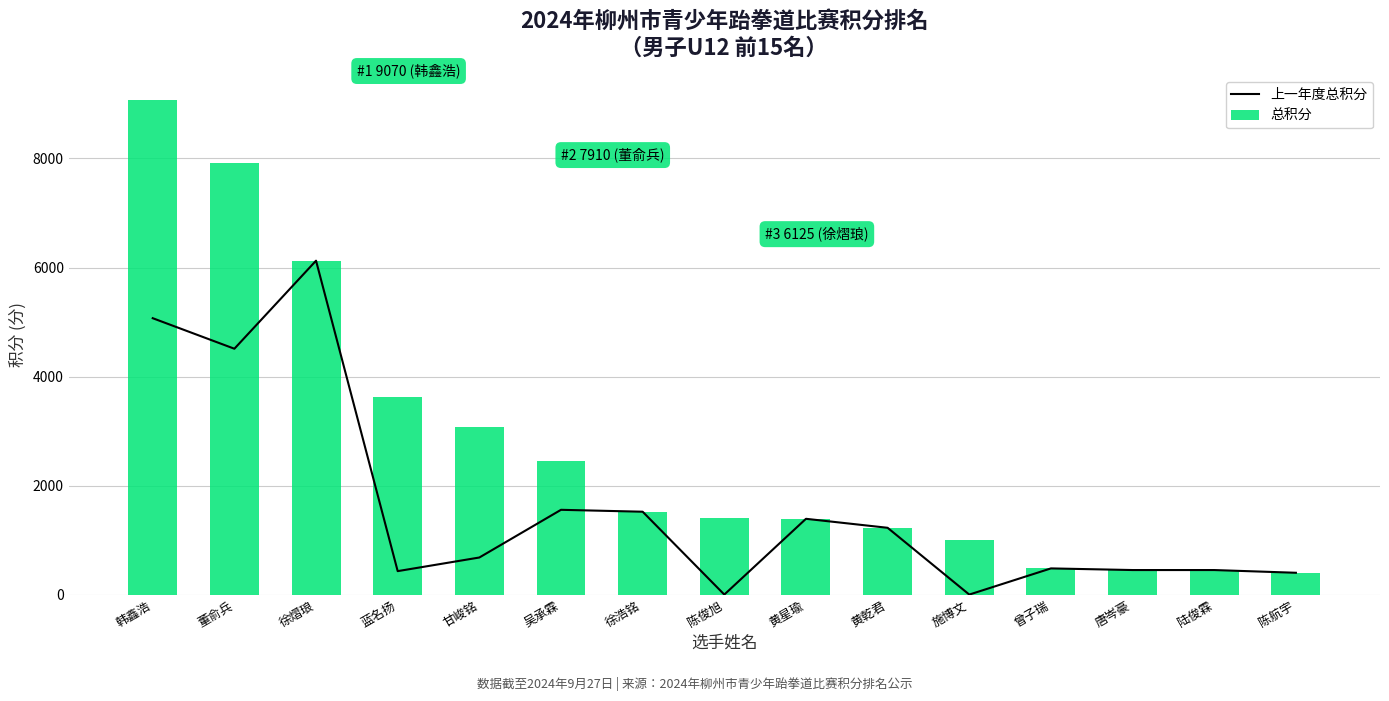

How many values in 上一年度总积分 are above zero?

13